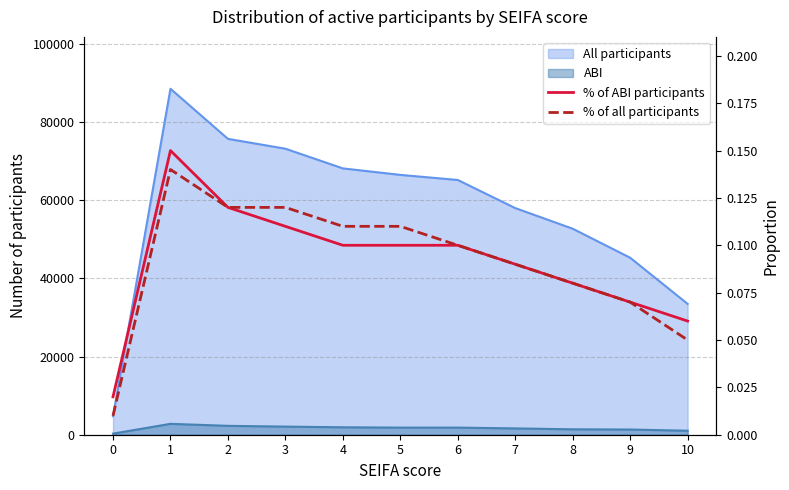

How many categories are shown in the chart?

11